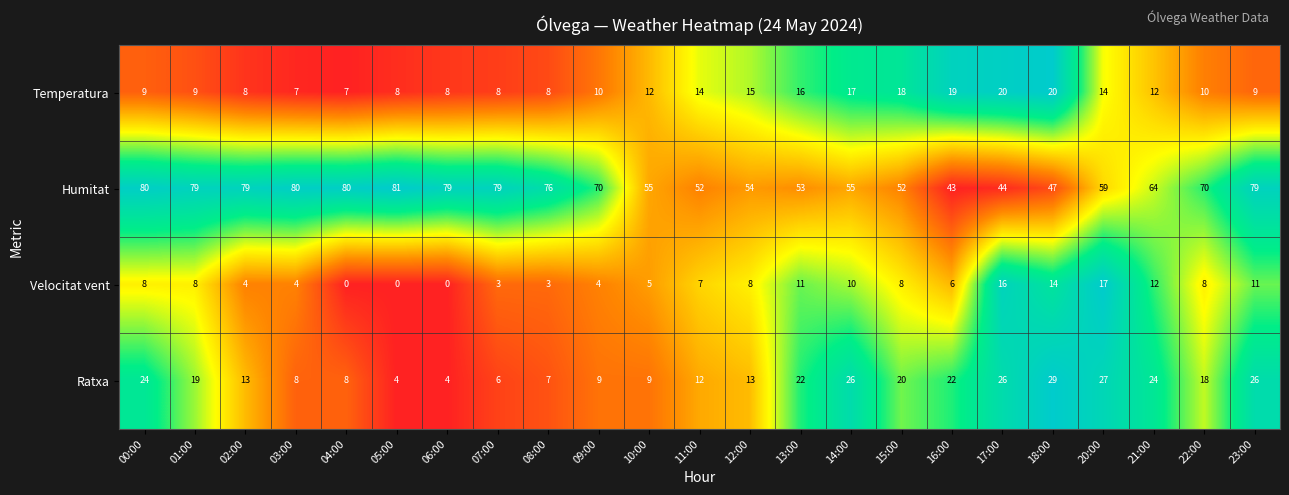

What is the total value across all series at 01:00?

115